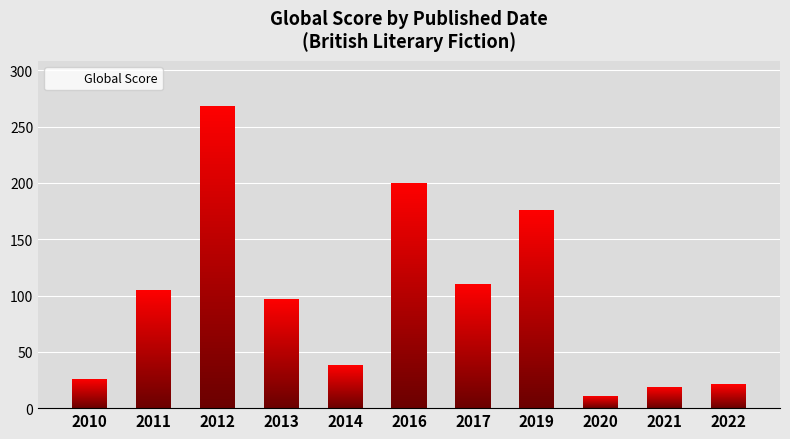

Which label corresponds to the largest value in the chart?

2012